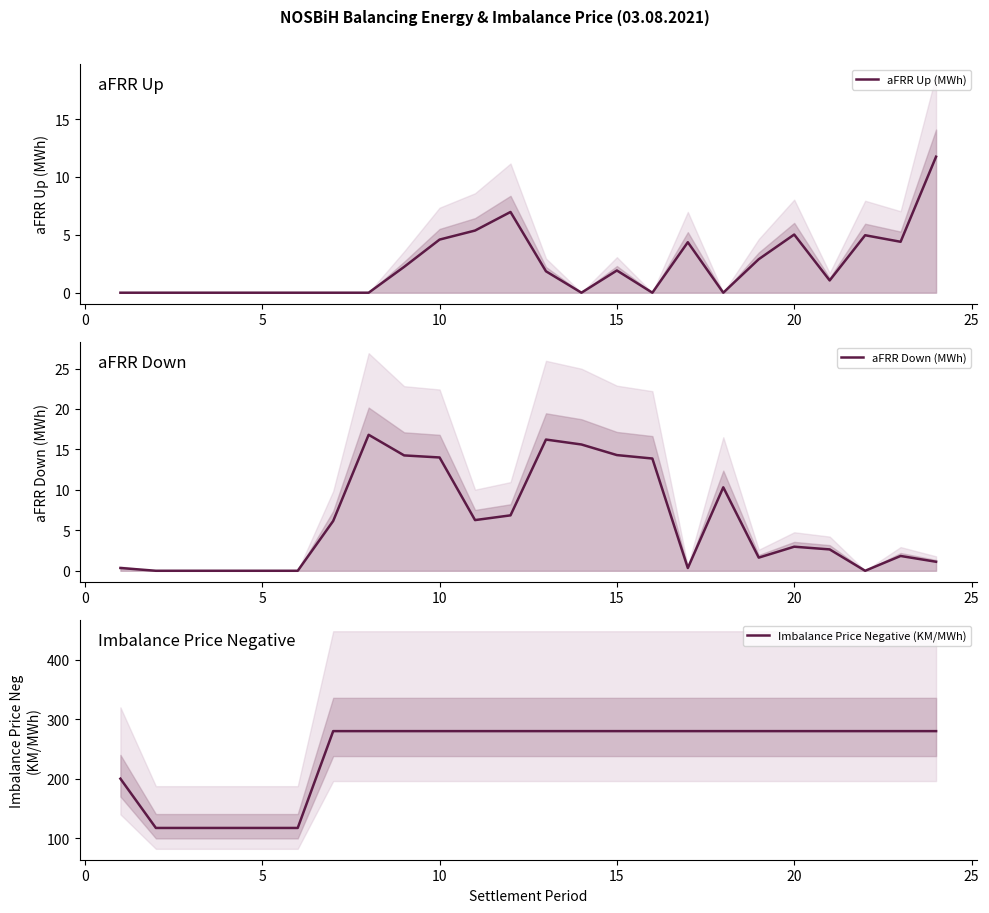

How many interior local valleys does the aFRR Down (MWh) series have?

4